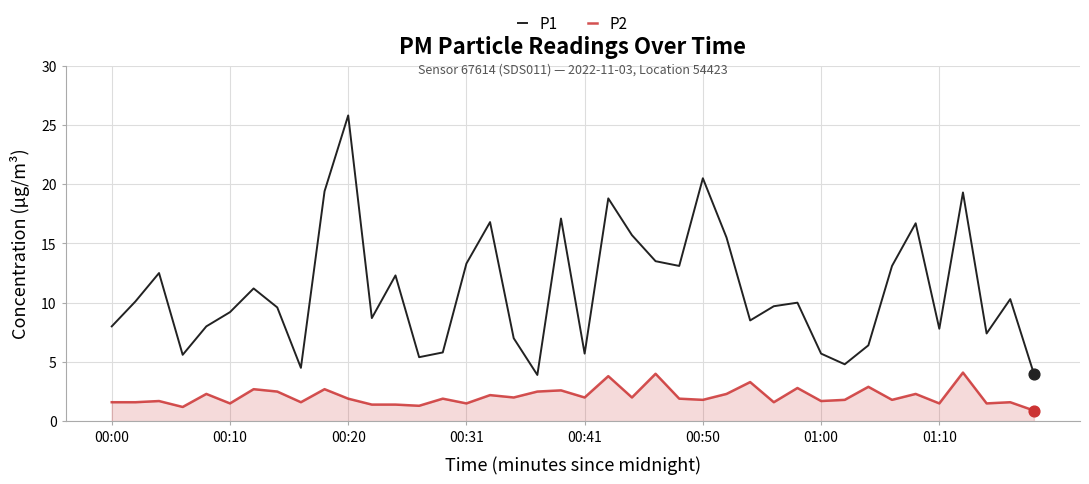

Which series has the widest spread of values?

P1